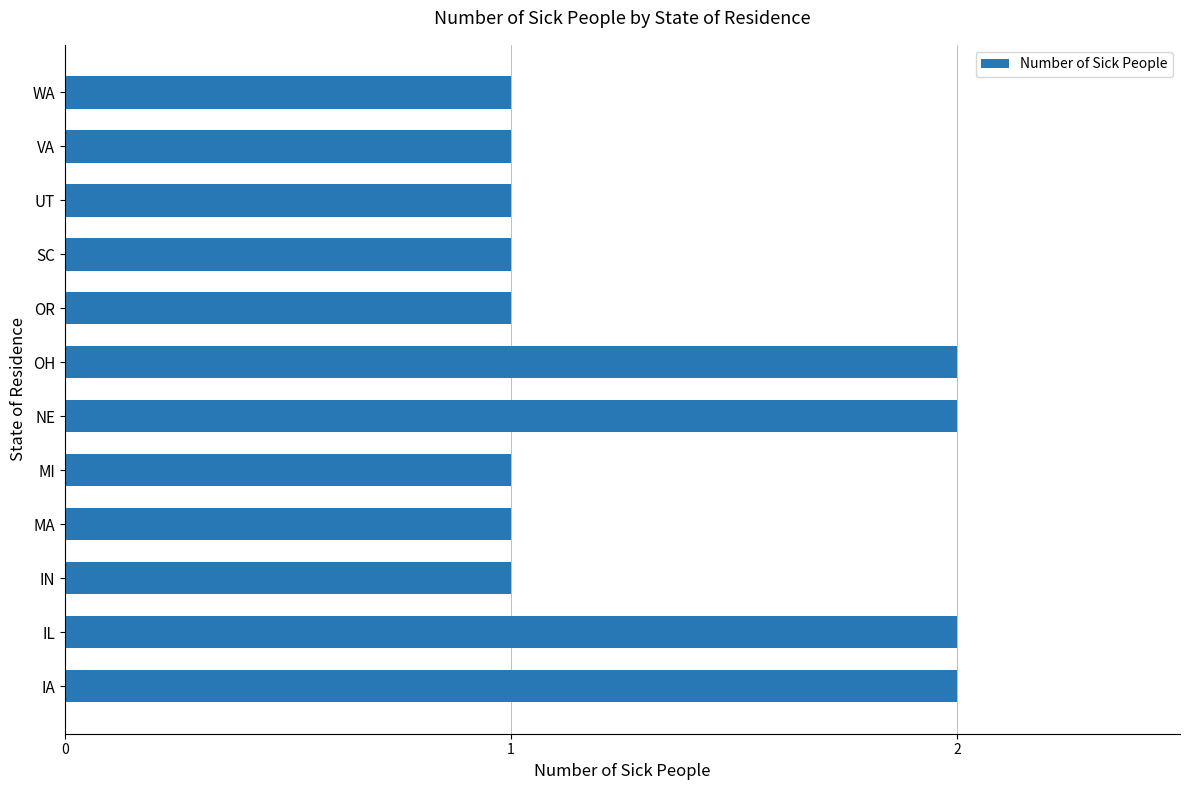

True or false: the data shows 1 at IN.

True